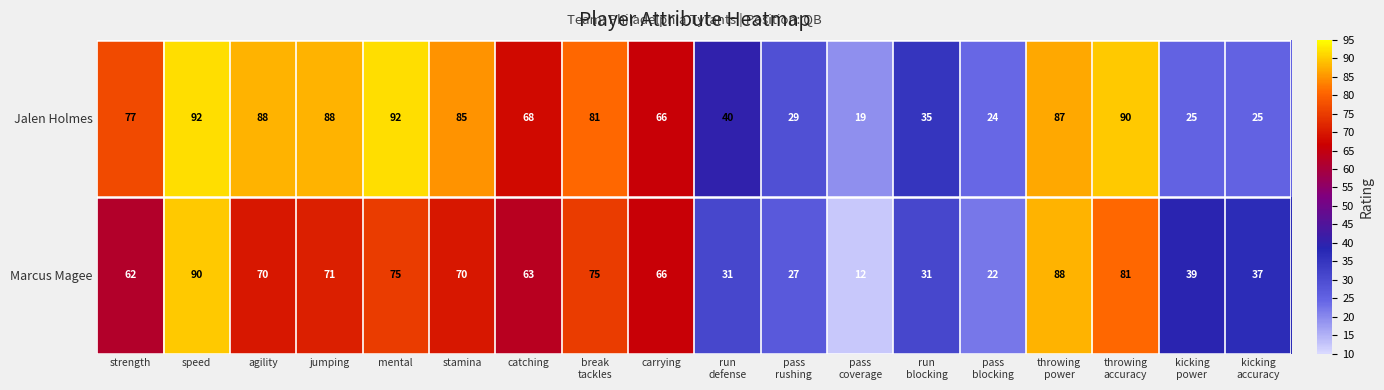

What is the highest value of the Marcus Magee series?

90